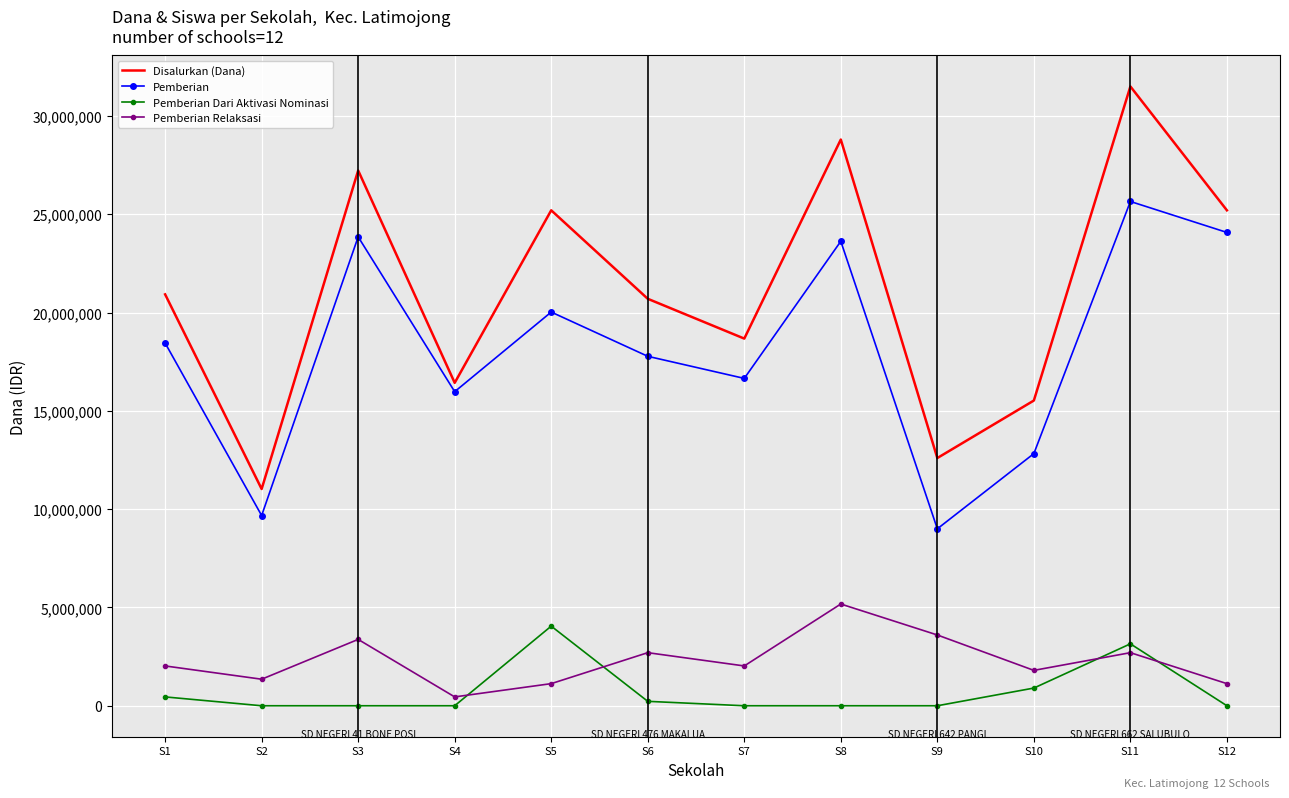

Which series has the widest spread of values?

Disalurkan (Dana)